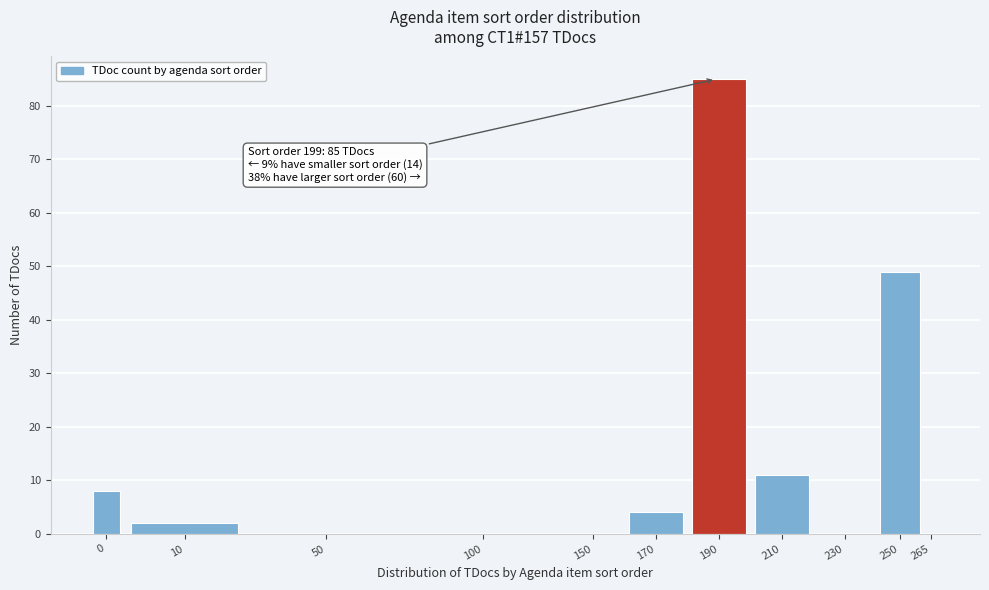

Reading left to right, transcribe all the data shown in this chart.

0=8	10=2	50=0	100=0	150=0	170=4	190=85	210=11	230=0	250=49	265=0